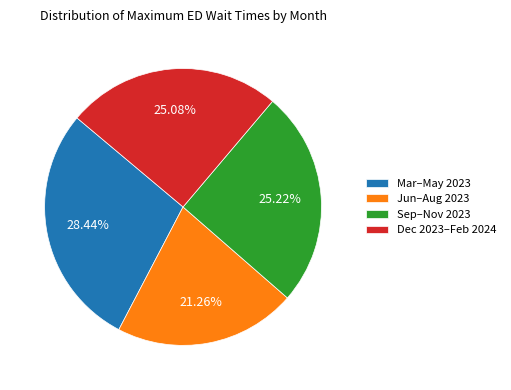

Does any single category account for the majority?

No